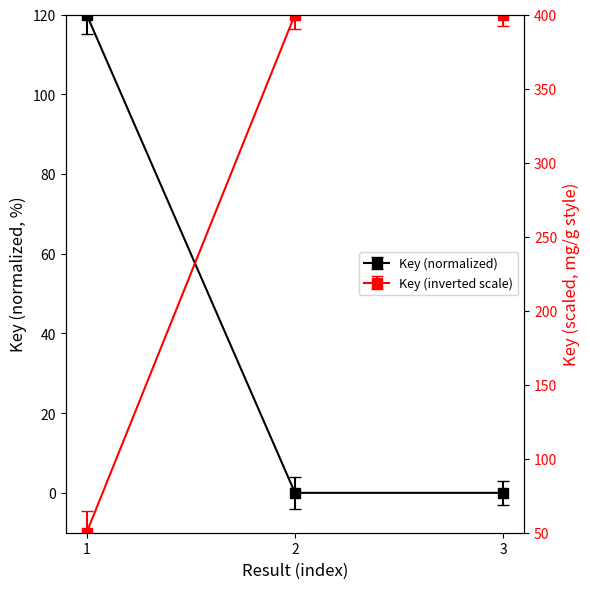

Where is the data nearest to the value 60?

3